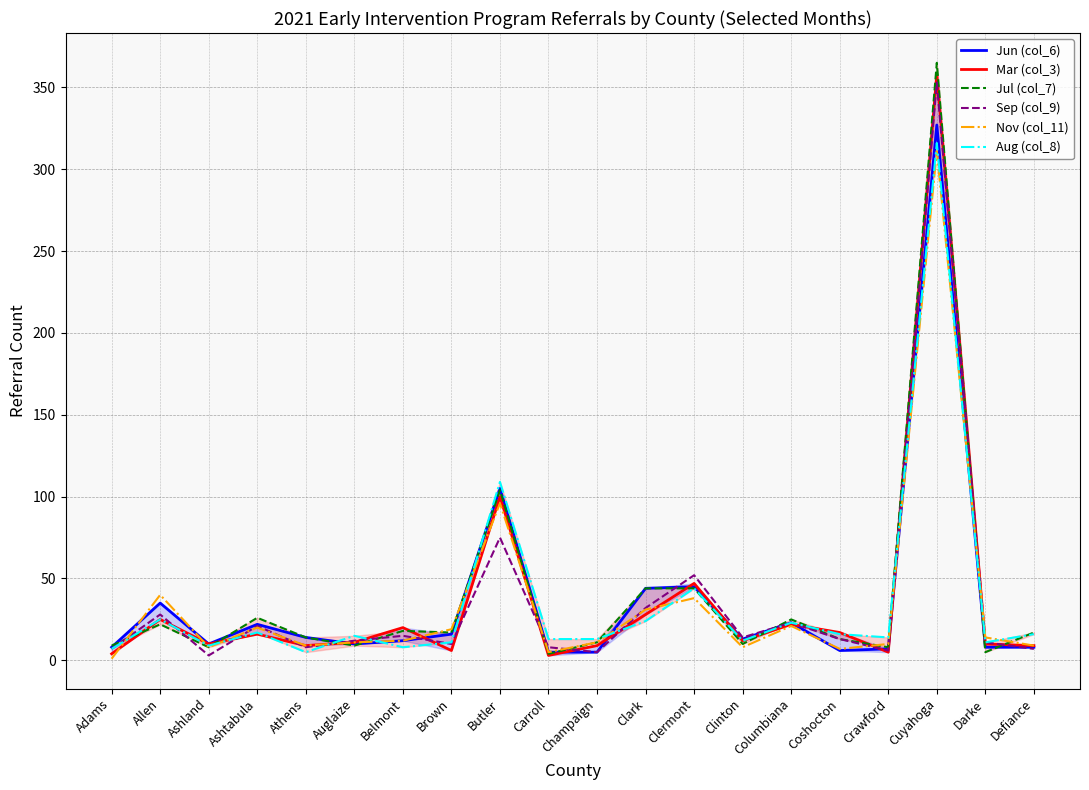

What is the greatest value displayed?

365